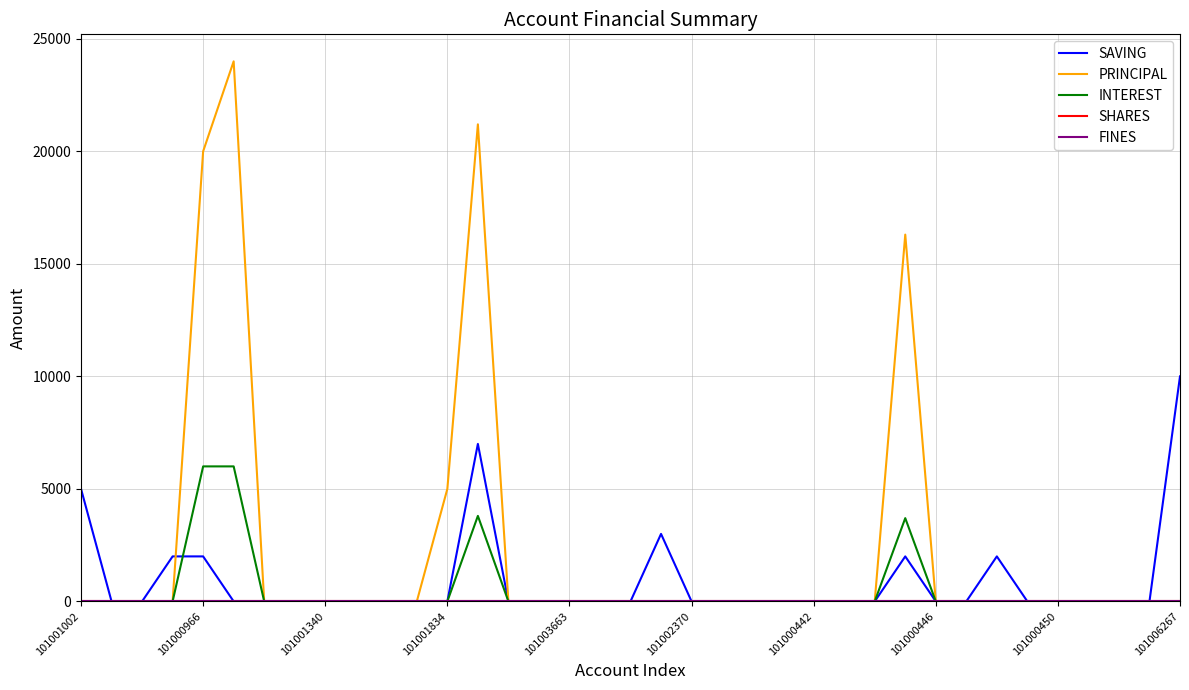

Is this an area chart (filled region under the line)?

No